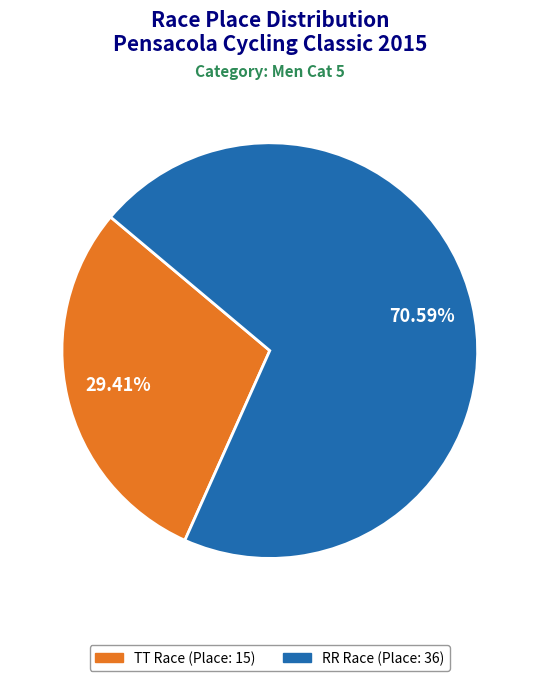

Is there any slice that represents more than half of the pie?

Yes